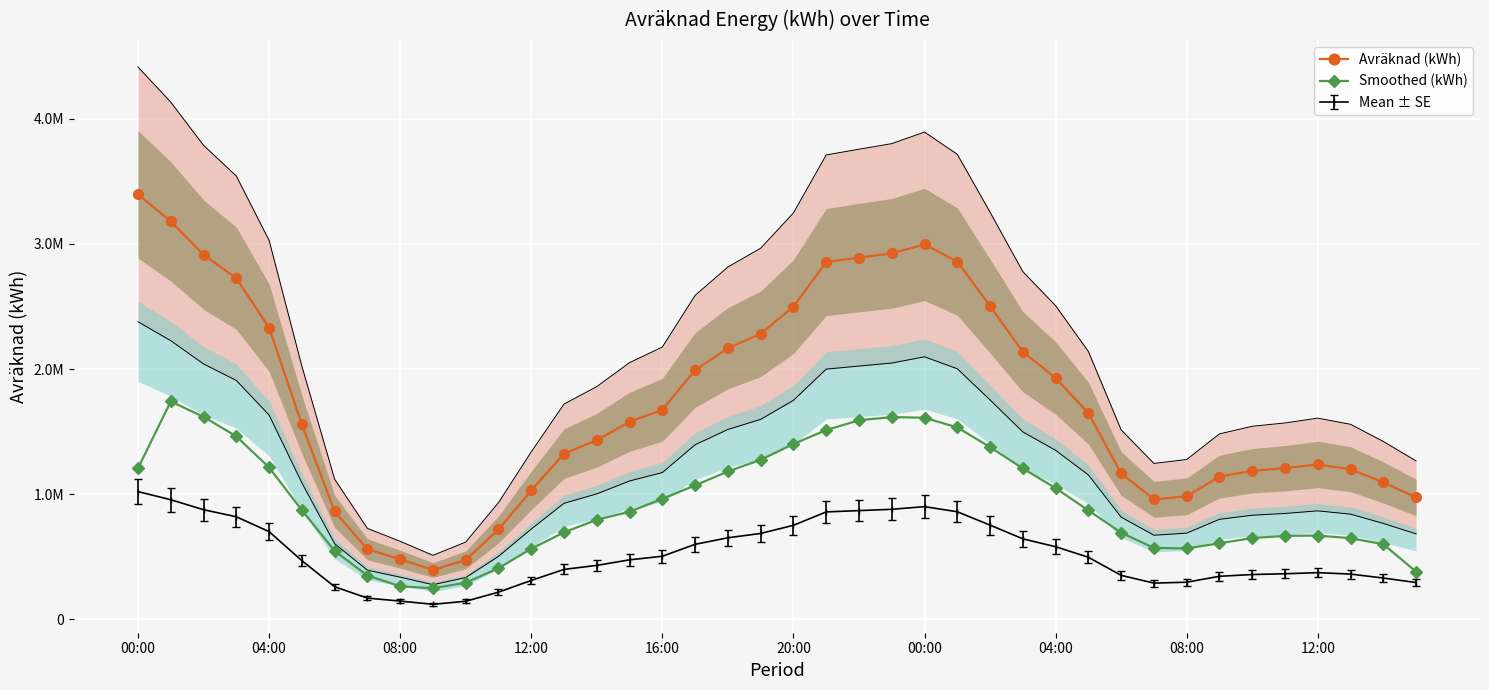

How many interior local valleys does the Smoothed (kWh) series have?

2